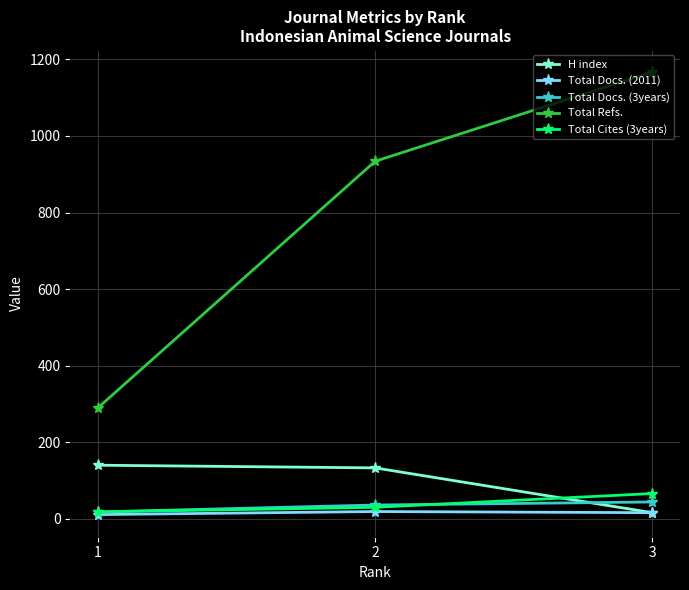

Between 2 and 3, which series saw the biggest shift?

Total Refs.